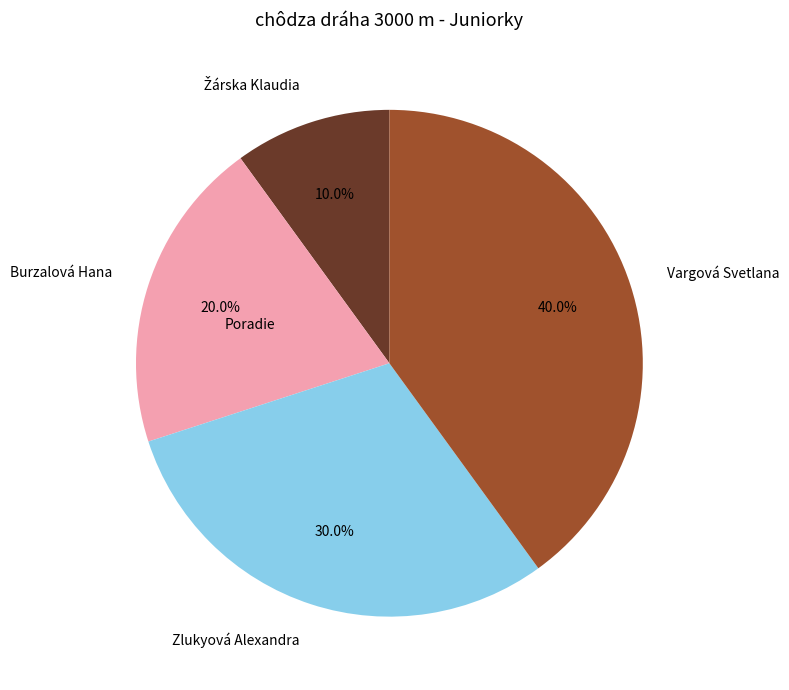

Is Zlukyová Alexandra the majority of the pie?

No